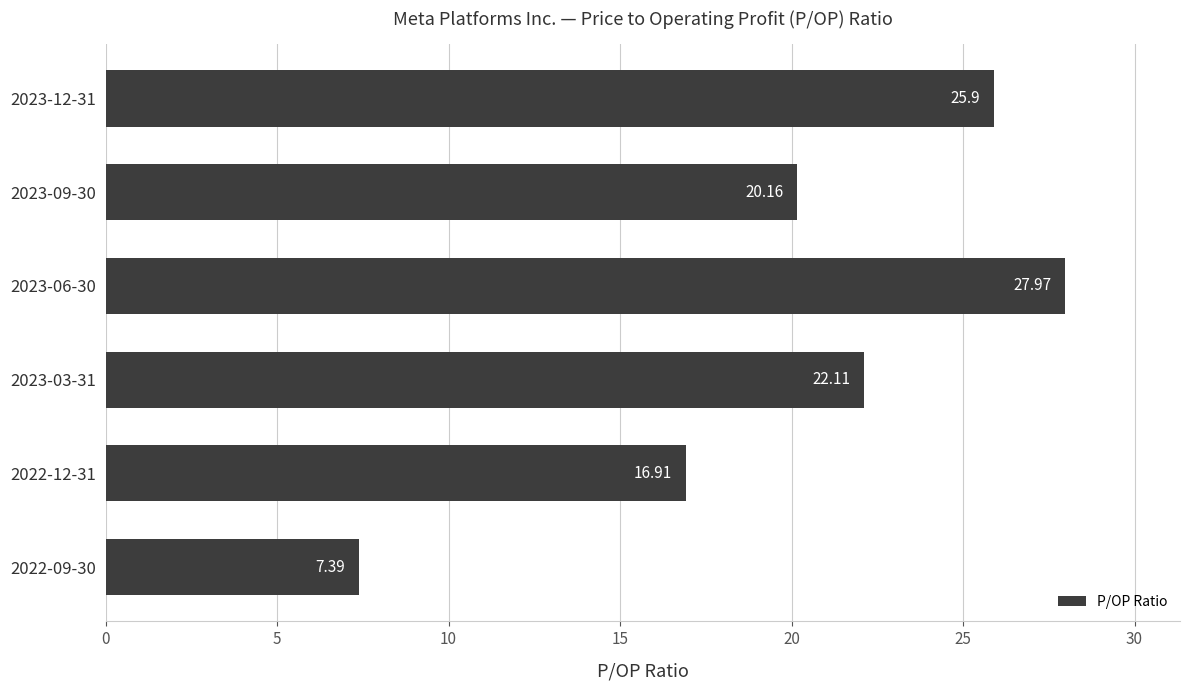

What is the change in value from 2022-12-31 to 2022-09-30?

-9.5